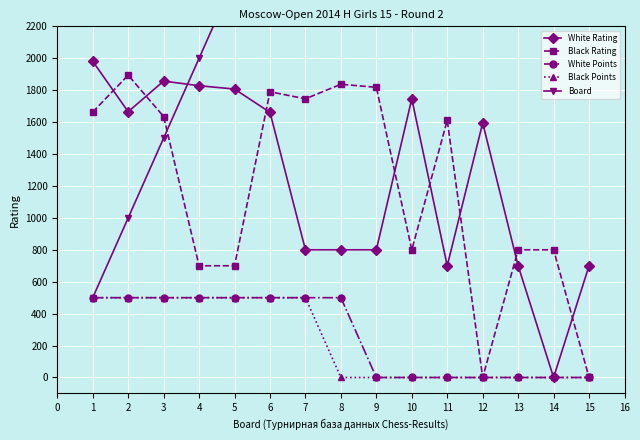

The value of White Points at 9 is 0. True or false?

True